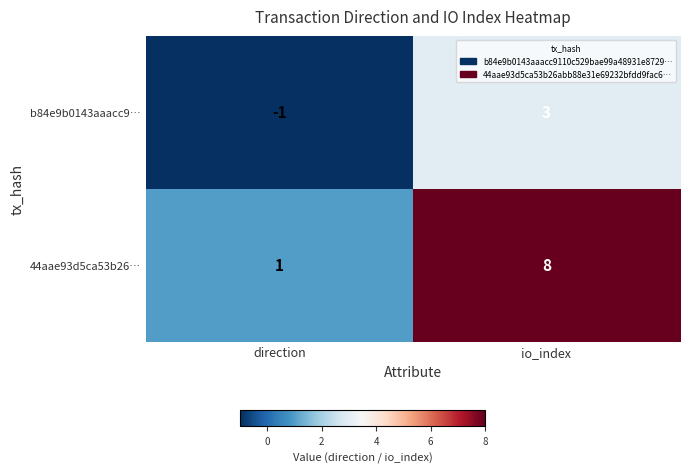

At which label is b84e9b0143aaacc9… closest to 1?

direction